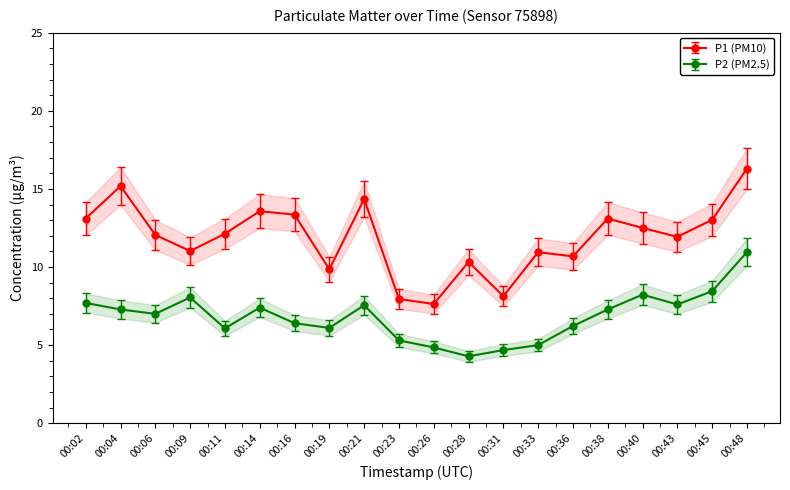

Reading right to left, extract all data points from this chart.

P1: 17.6	14.1	12.9	13.5	14.1	11.5	11.8	8.8	11.1	8.2	8.6	15.5	10.6	14.4	14.7	13.1	11.9	13.0	16.4	14.1
P2: 10.1	7.8	7.0	7.6	6.7	5.7	4.6	4.3	3.9	4.5	4.9	6.9	5.6	5.9	6.8	5.6	7.4	6.4	6.7	7.1